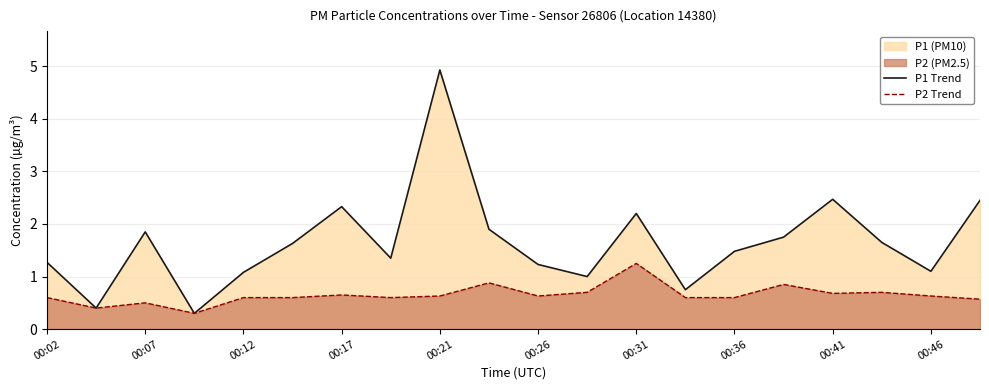

True or false: P2 Trend has more than 2 interior local peaks.

True